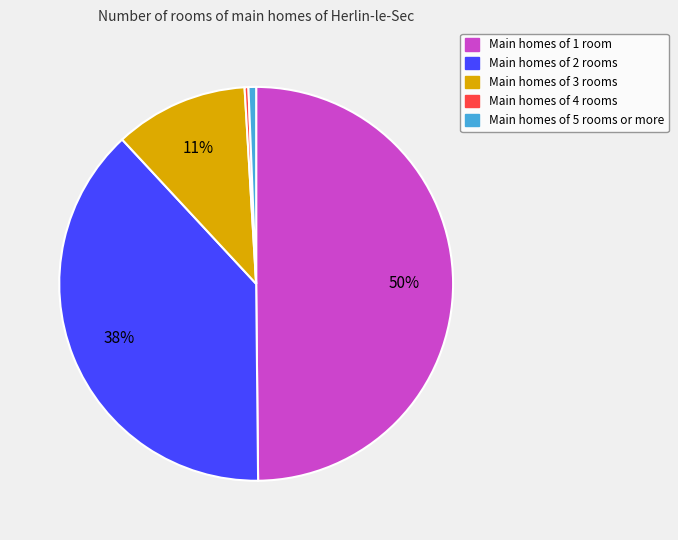

To the nearest percent, what is the difference between the largest and smallest slice percentages?

50%